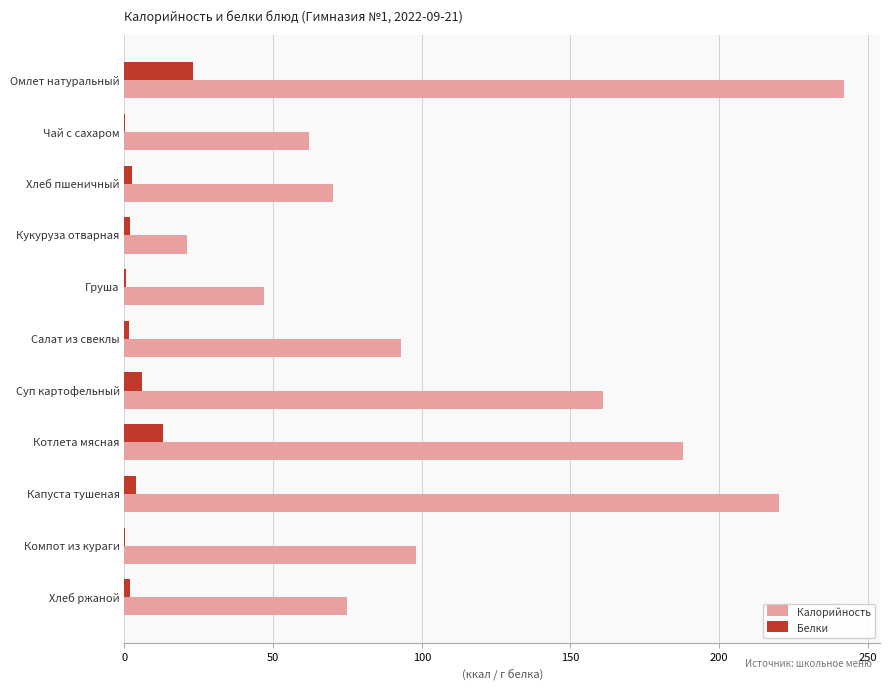

What is the sum of all Калорийность values?

1277.1